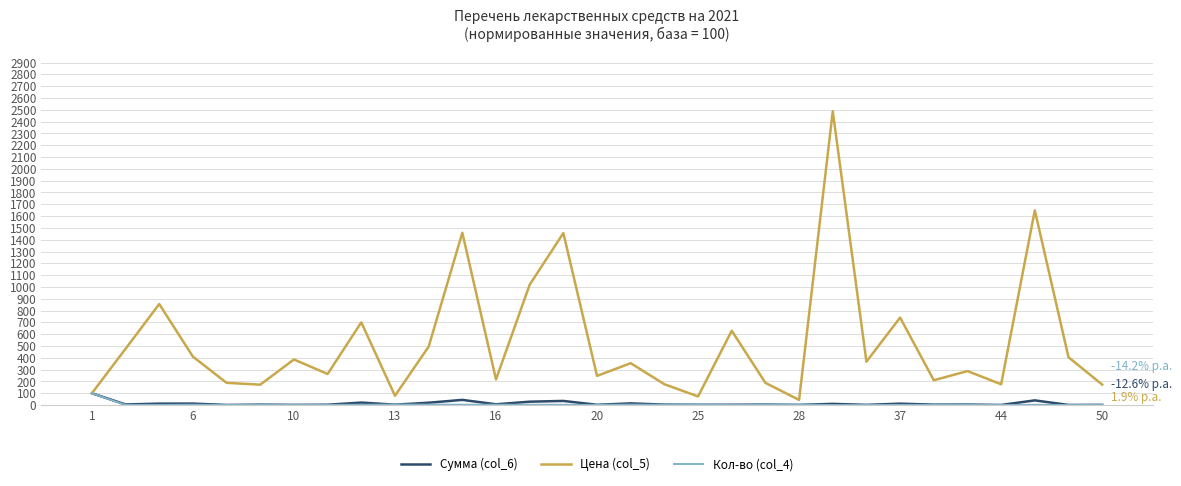

Which series has the largest total across all categories?

Цена (col_5)